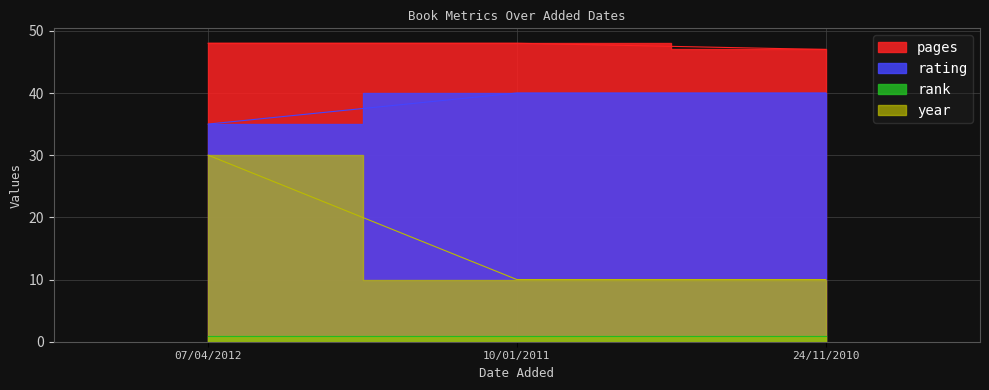

Is it true that pages equals 48 at 07/04/2012?

True